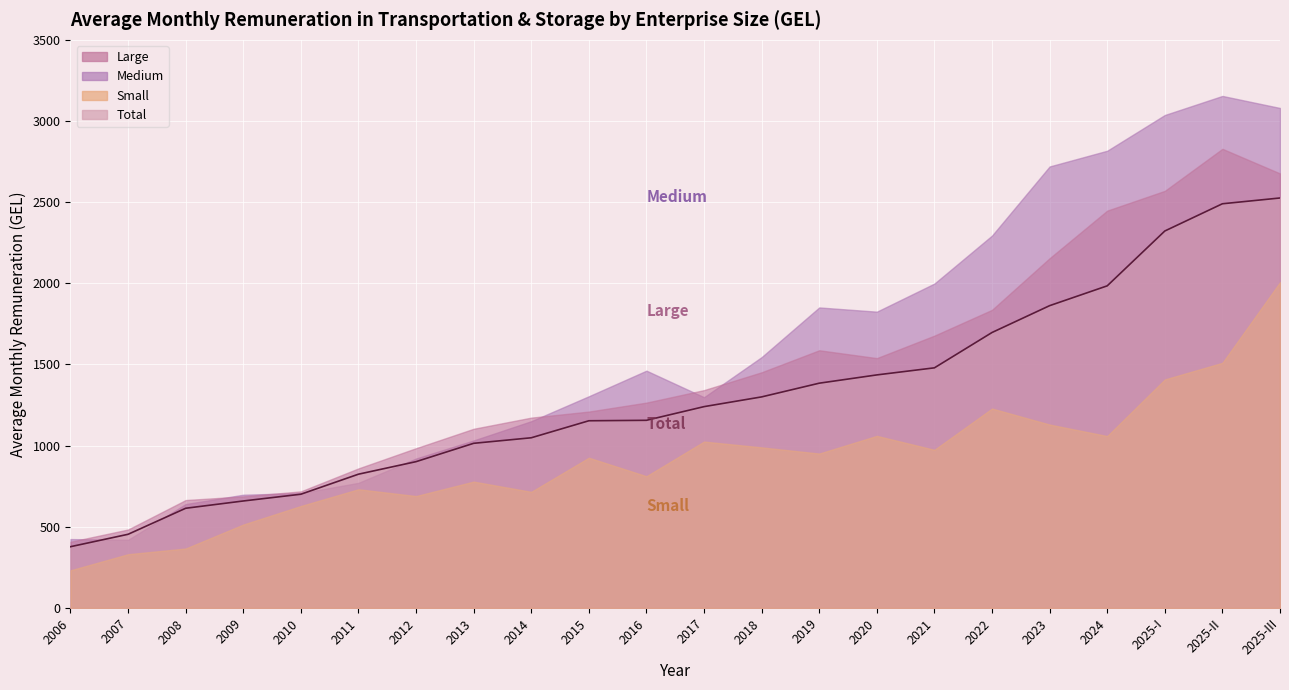

Approximately how many times larger is the value at 2009 compared to 2010?

0.9